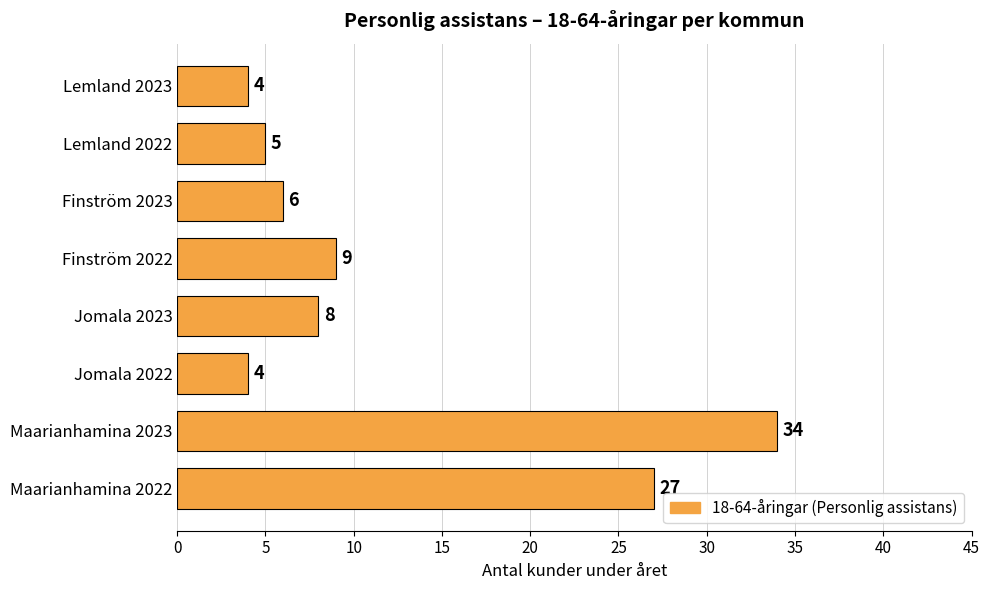

Where is the data nearest to the value 19?

Maarianhamina 2022